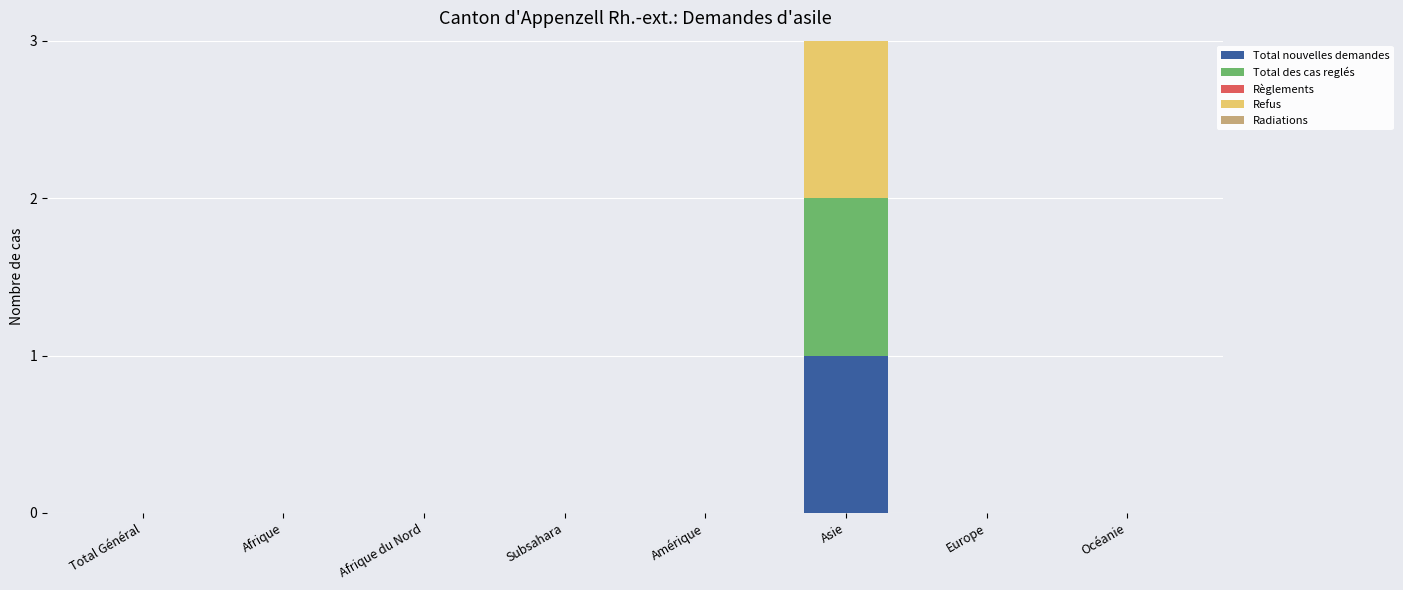

How many data points does each series have?

8